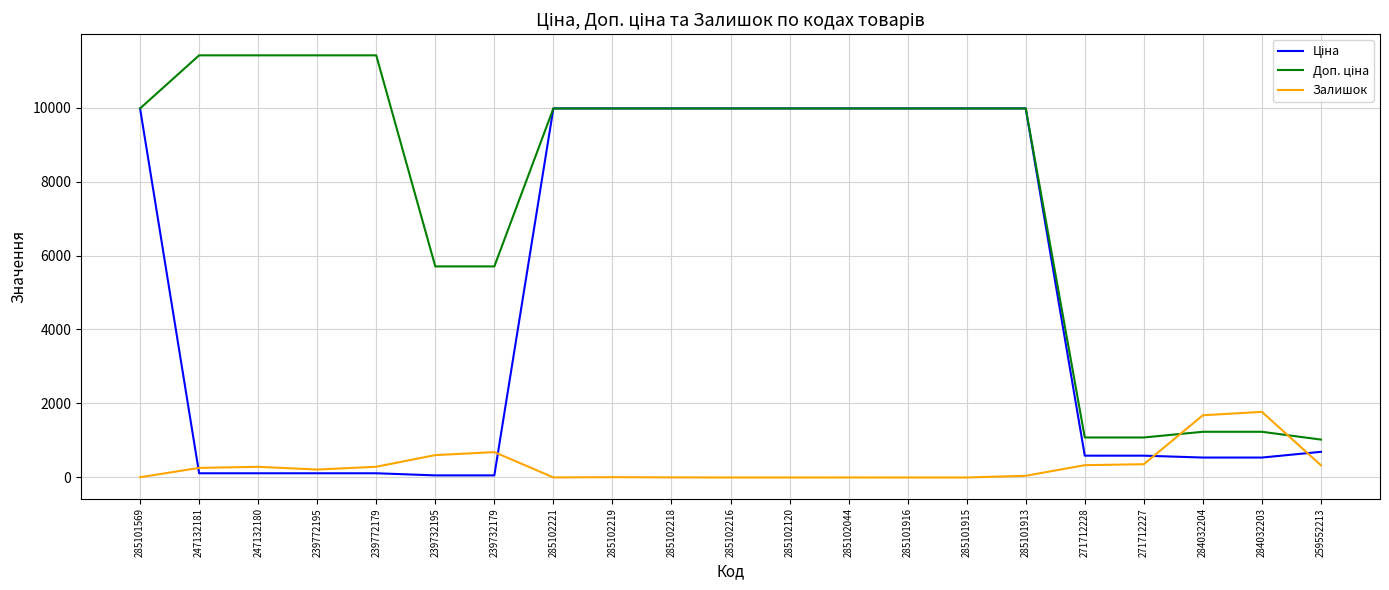

What is the spread (max minus min) of values at 284032203?

1235.0